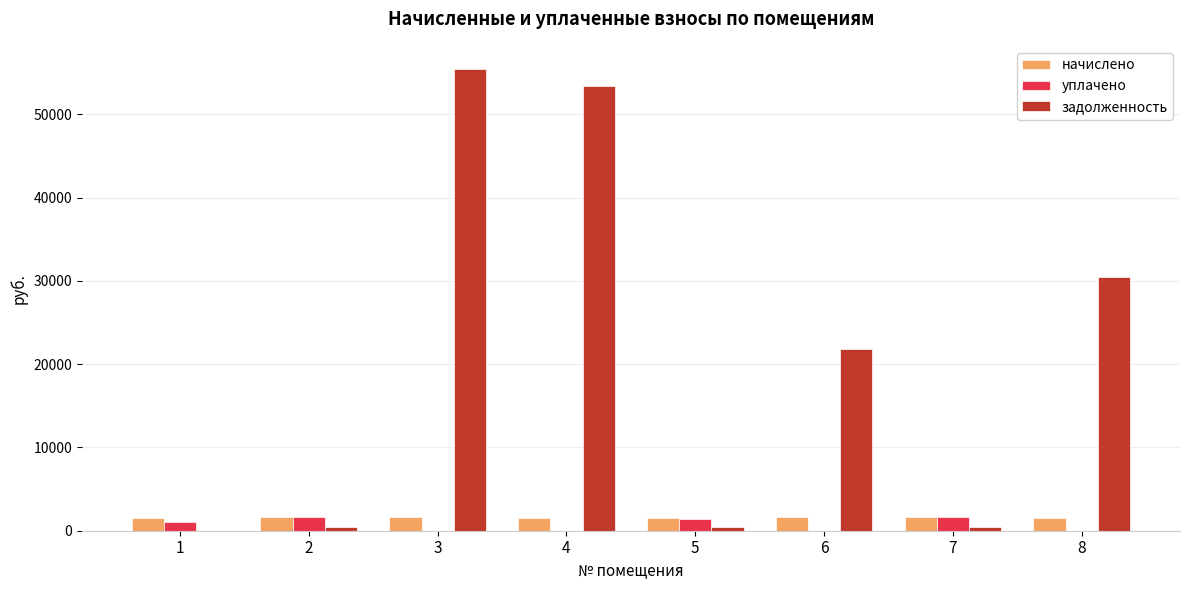

How many groups of bars are there?

8